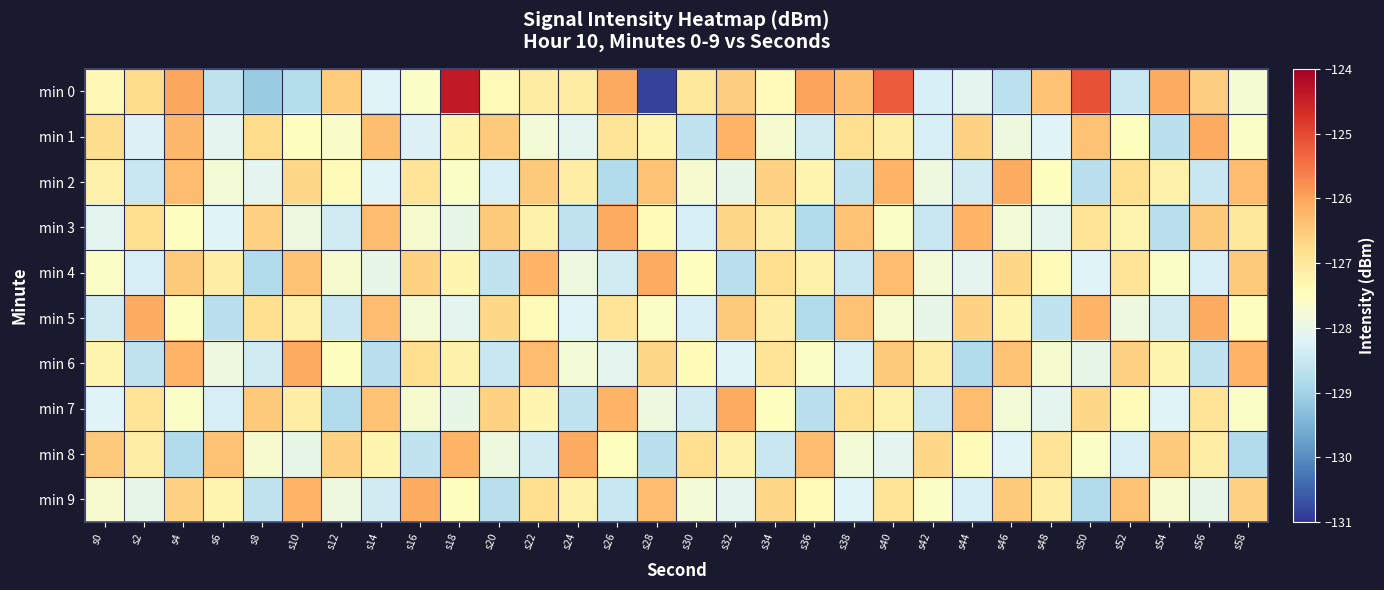

Which series has the widest spread of values?

min 0